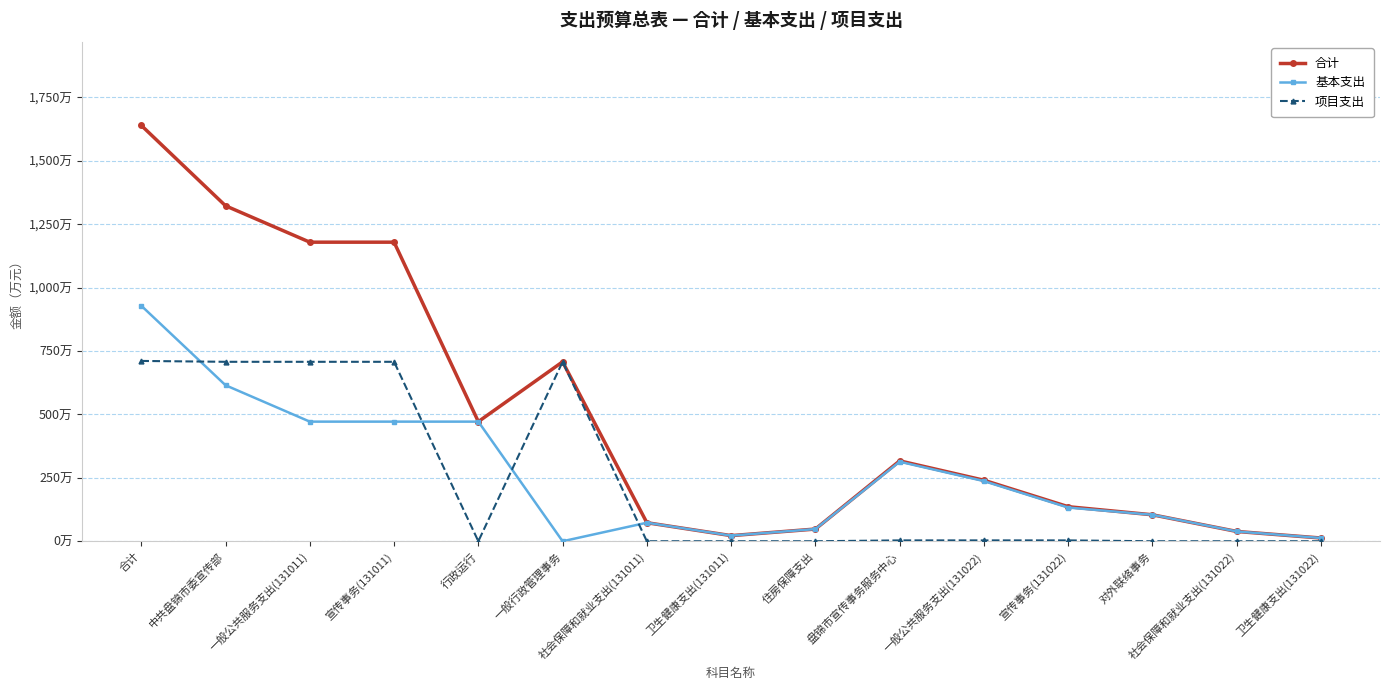

What are all the series names shown in the legend?

合计, 基本支出, 项目支出